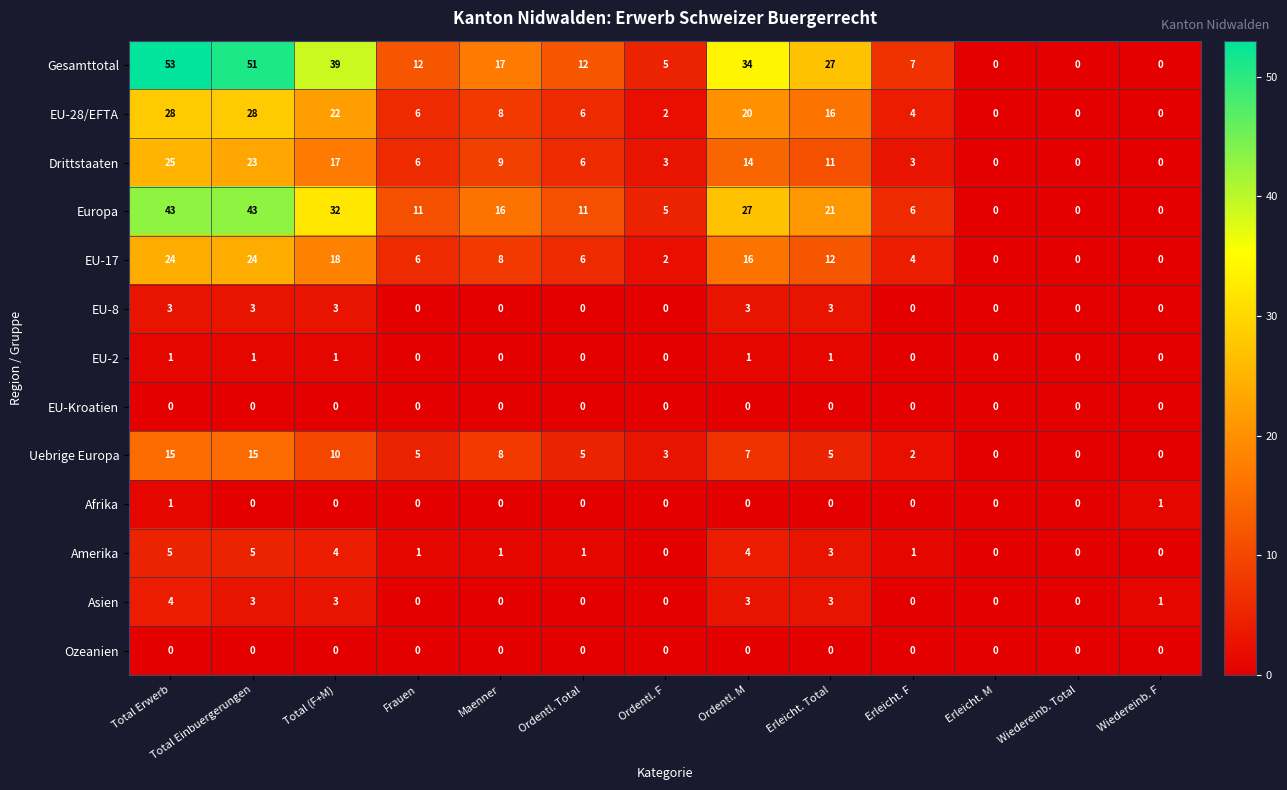

Is it true that Uebrige Europa equals -8 at Wiedereinb. F?

False